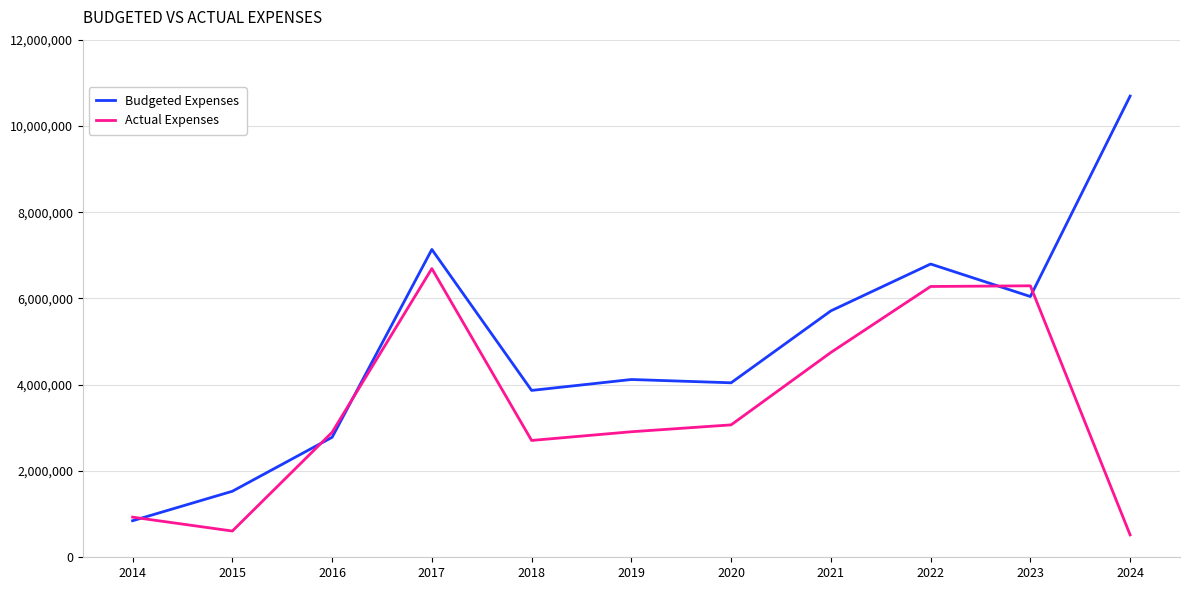

What is the lowest value of the Actual Expenses series?

518687.2